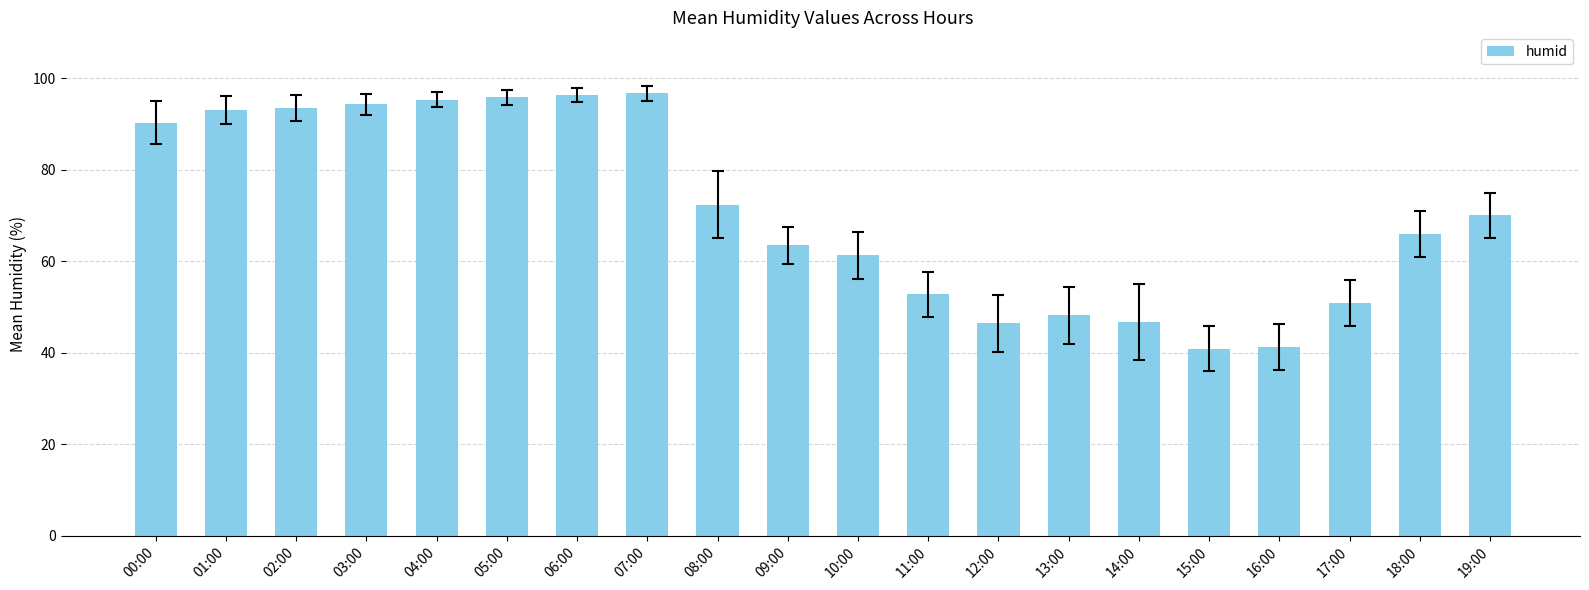

The chart shows a value of 72.3 at 08:00. True or false?

True